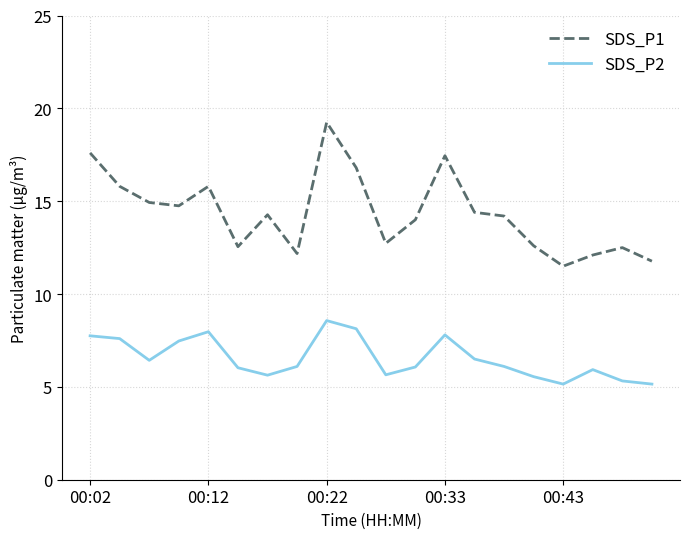

List the series in order of their peak value, highest first.

SDS_P1, SDS_P2